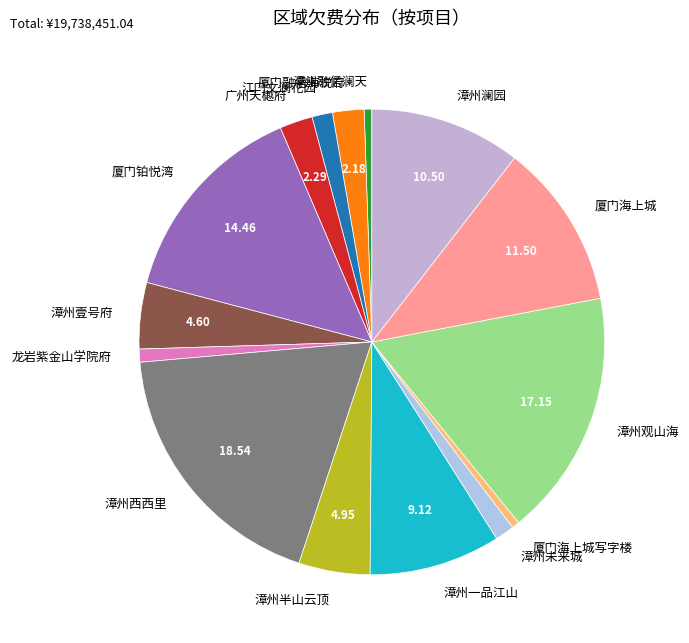

Approximately how many times larger is the value at 厦门铂悦湾 compared to 漳州未来城?

10.9